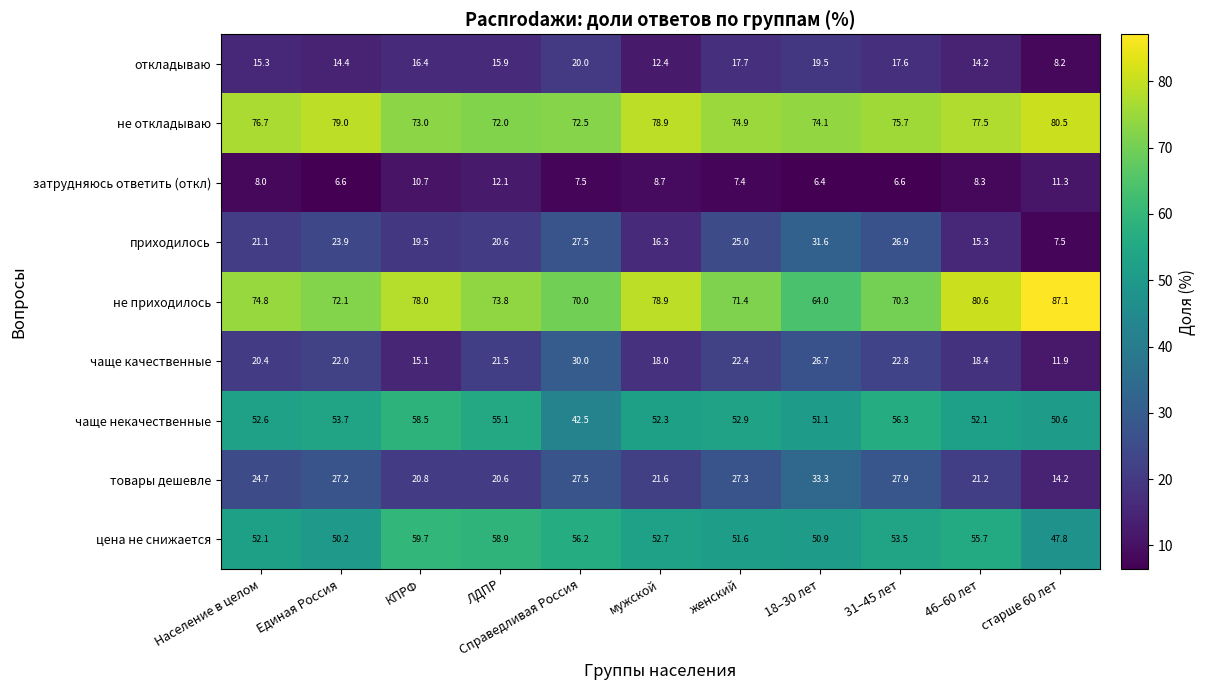

Is the value of затрудняюсь ответить (откл) at 31–45 лет greater than the value of не приходилось at старше 60 лет?

No